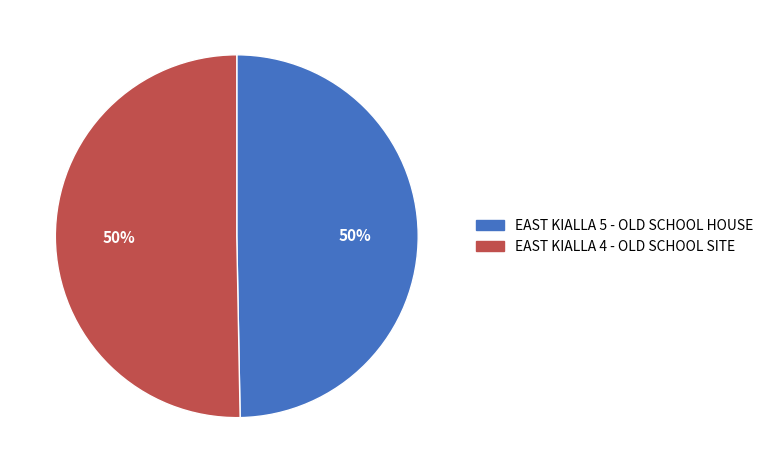

What is the ratio of the value at EAST KIALLA 4 - OLD SCHOOL SITE to the value at EAST KIALLA 5 - OLD SCHOOL HOUSE?

1.0